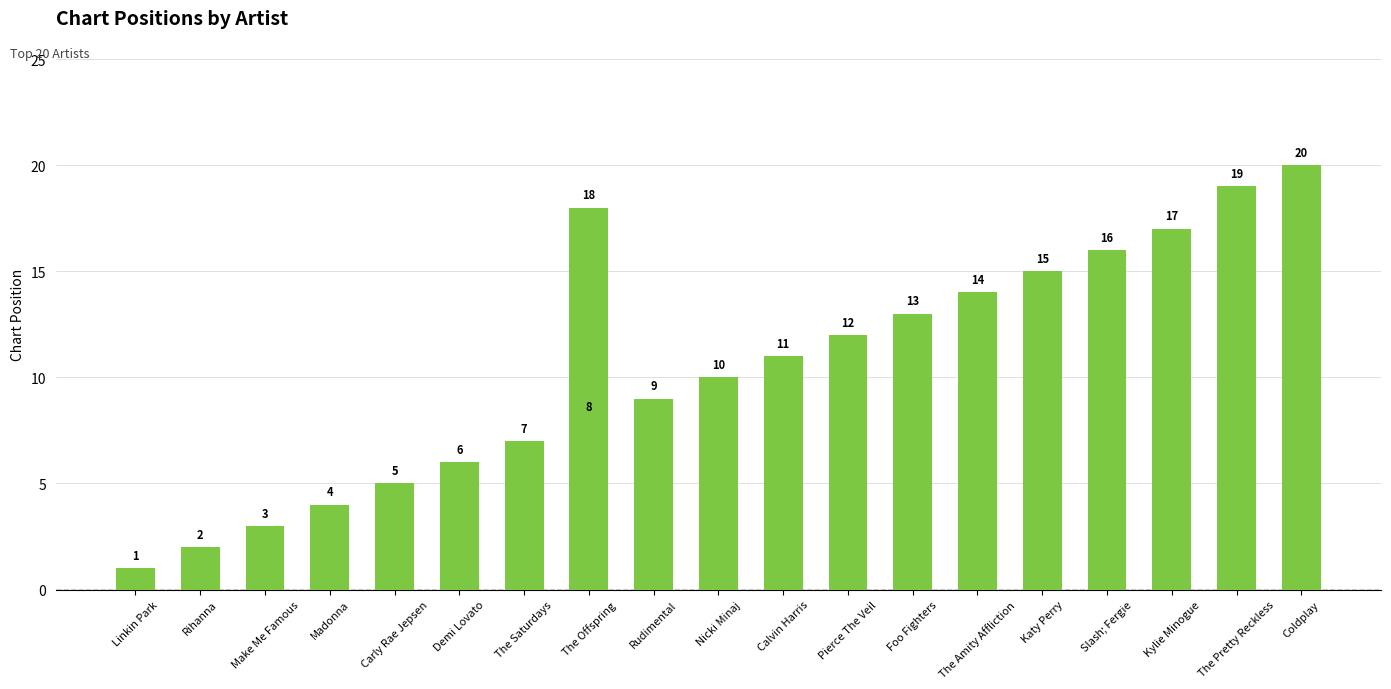

What is the difference between the values at Foo Fighters and Kylie Minogue?

4